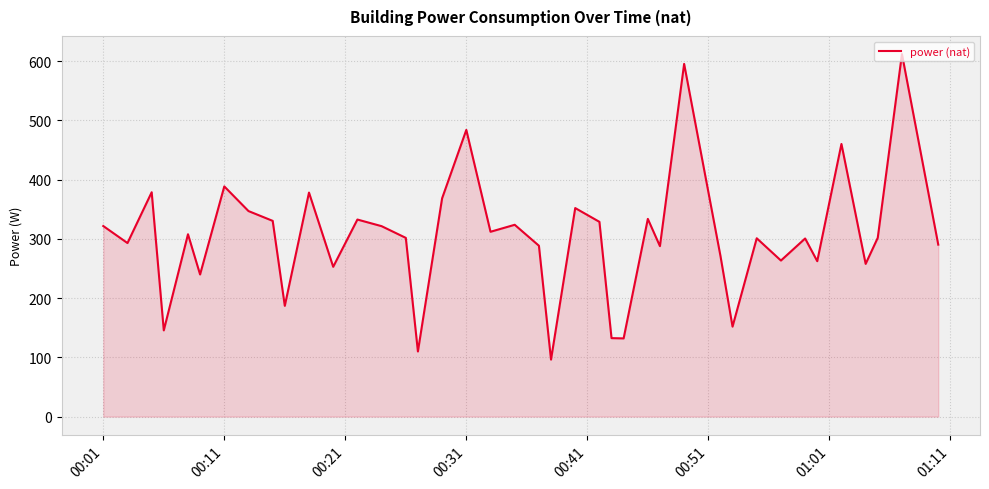

What is the smallest value displayed?

96.2